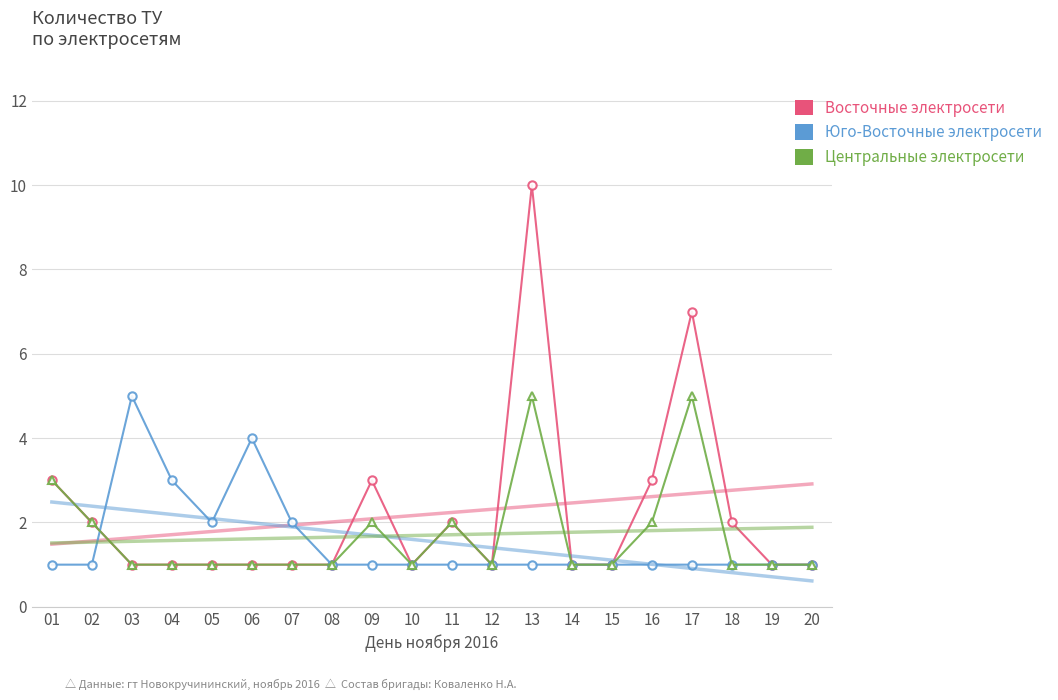

How many series are shown in this chart?

3